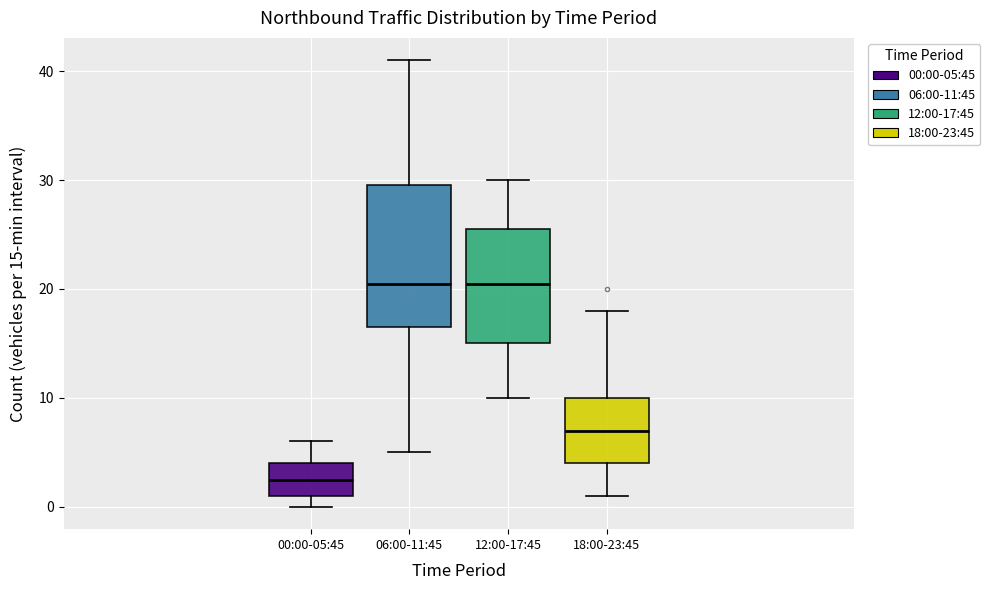

Reading left to right, read every box against the y-axis: the position of its median line, the range the box covers, and the ends of its whiskers. The values are not printed on the chart, so give them approximately, as read against the axis.

00:00-05:45: median 3, box 1 to 4, whiskers 0 to 6
06:00-11:45: median 21, box 17 to 30, whiskers 5 to 41
12:00-17:45: median 21, box 15 to 26, whiskers 10 to 30
18:00-23:45: median 7, box 4 to 10, whiskers 1 to 18